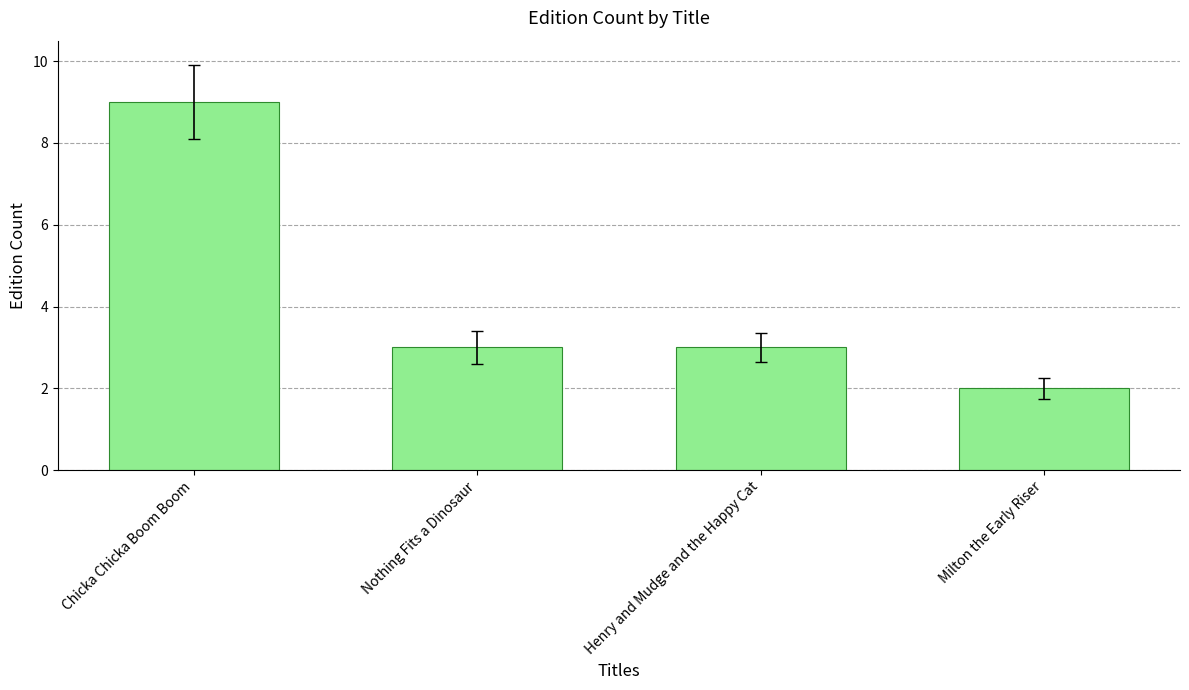

What is the sum of all values?

17